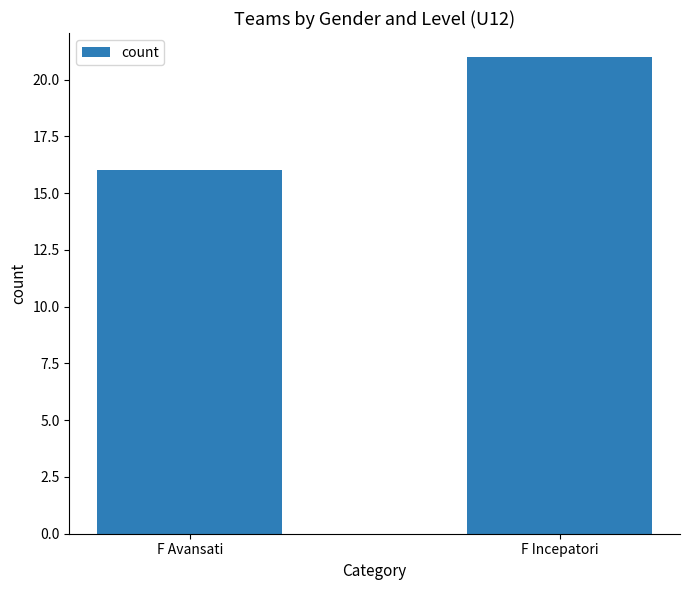

Are the bars grouped side by side (vs. stacked)?

No